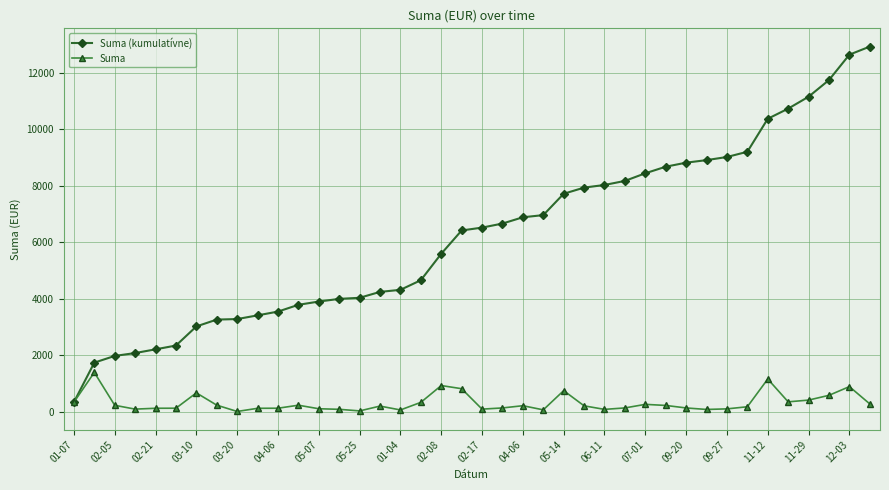

What is the average value of the Suma series?

323.3